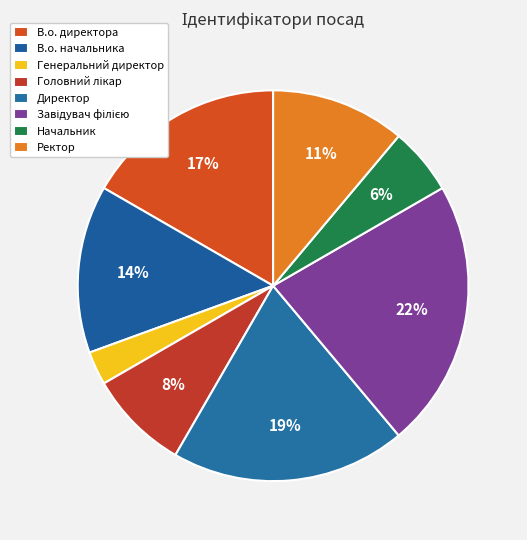

Is Директор the majority of the pie?

No